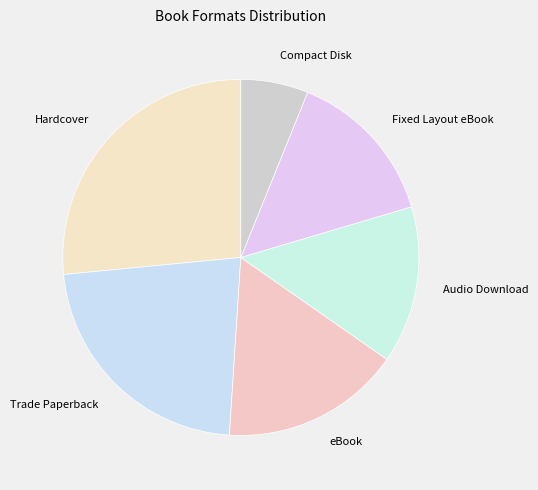

Between eBook and Compact Disk, which is larger?

eBook